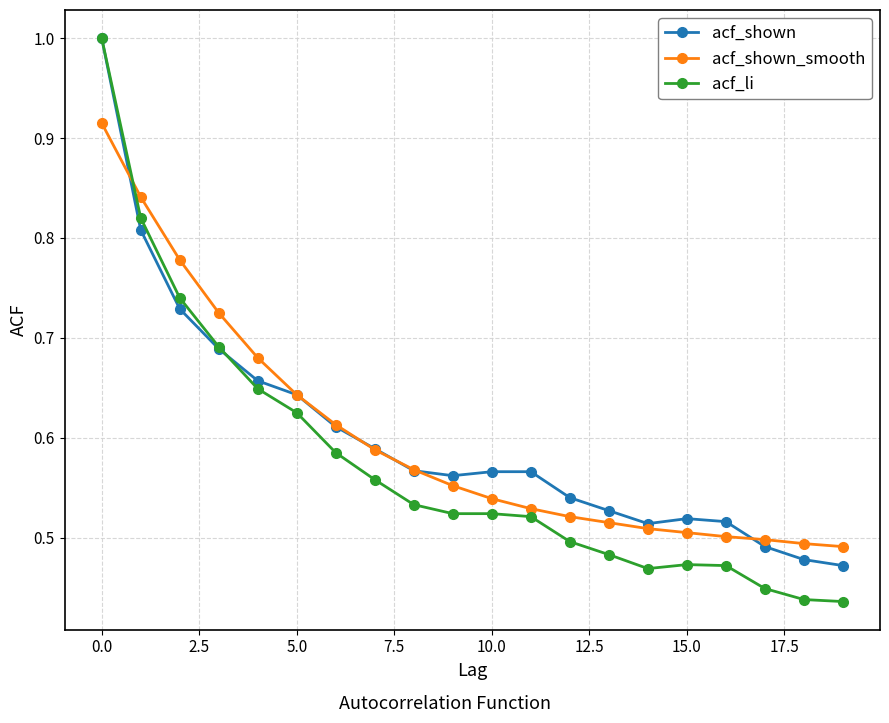

Is this an area chart (filled region under the line)?

No